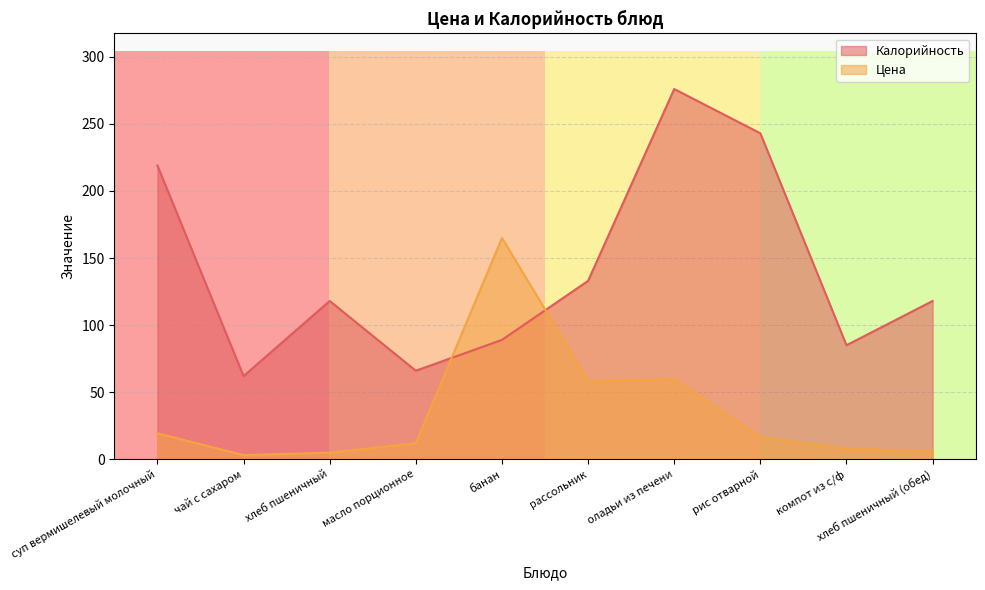

How many times do Калорийность and Цена cross each other?

2